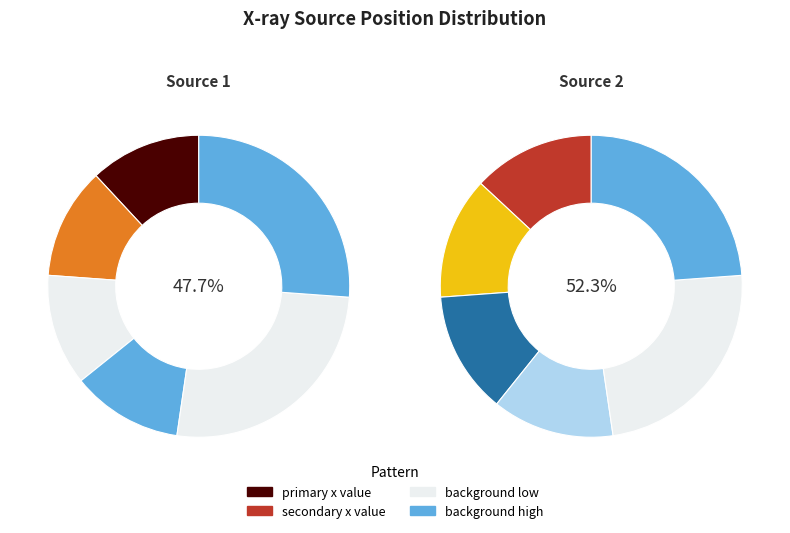

Rank the categories by value from highest to lowest.

2, 1